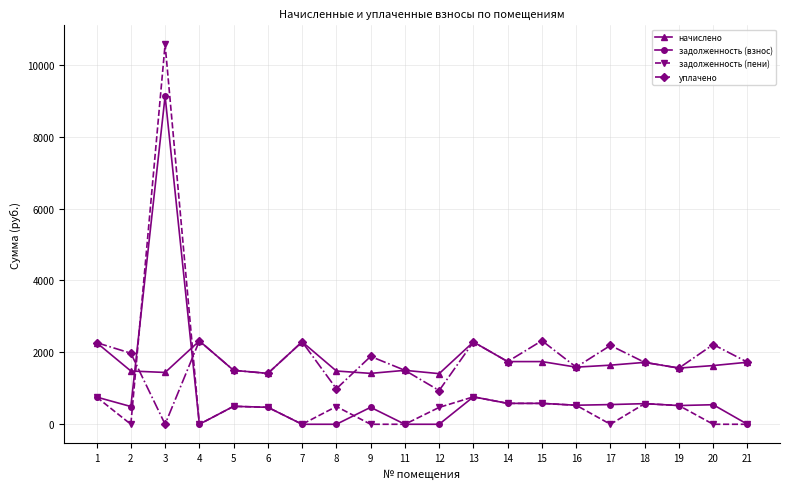

What is the spread (max minus min) of values at 21?

1727.2